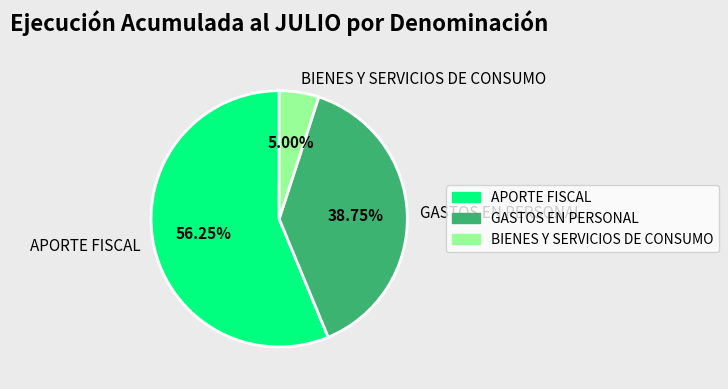

Which slice is the largest?

APORTE FISCAL